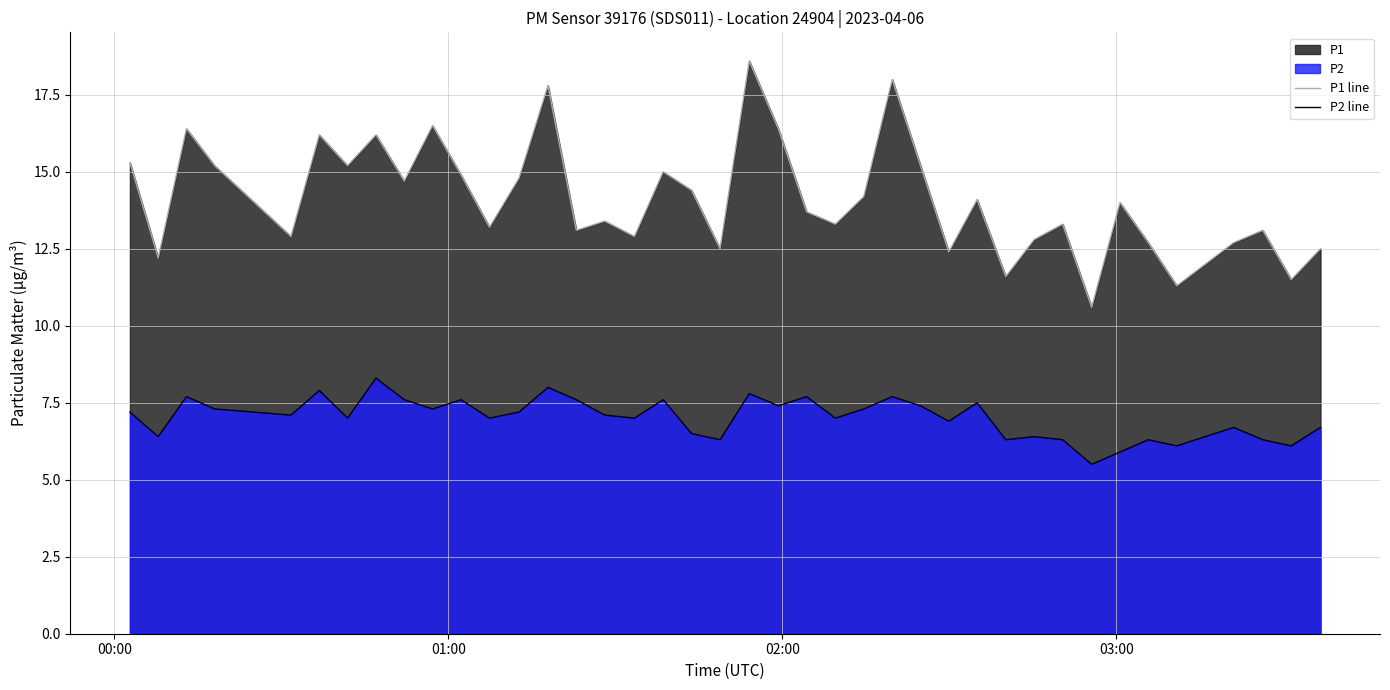

Which series has the largest total across all categories?

P1 line